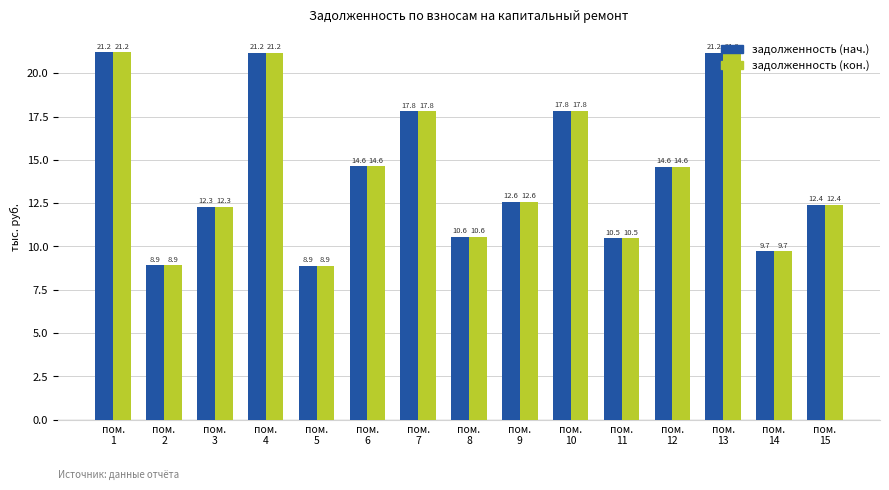

How many groups of bars are there?

15